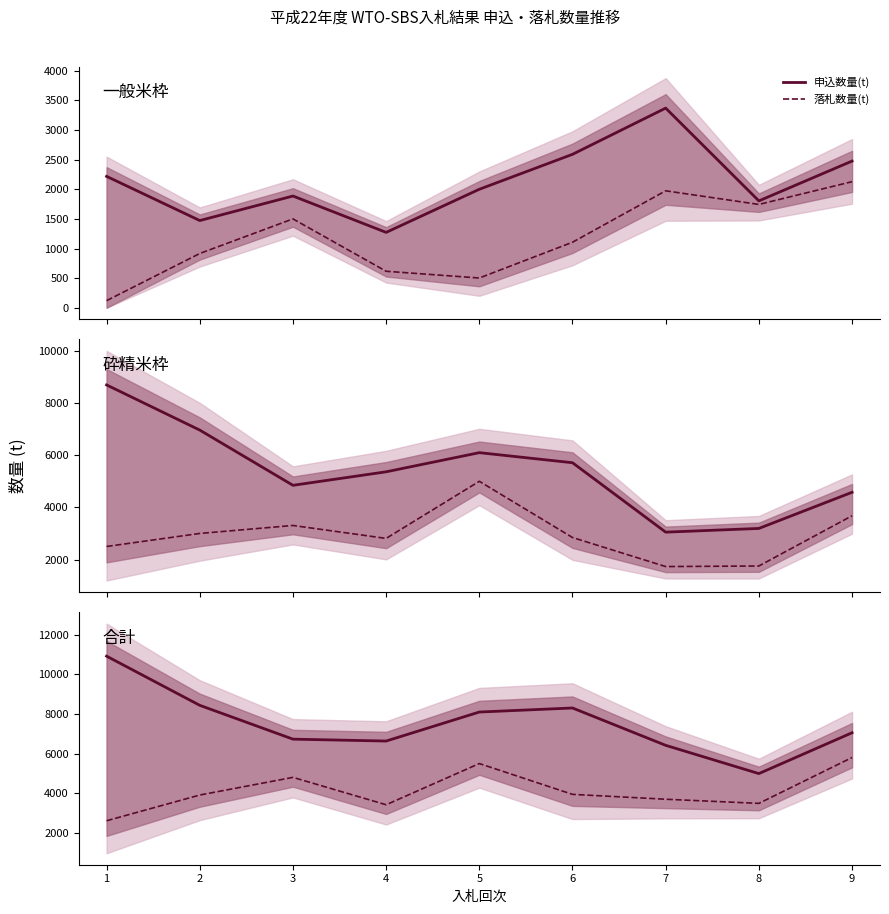

What are all the series names shown in the legend?

申込数量(t), 落札数量(t)